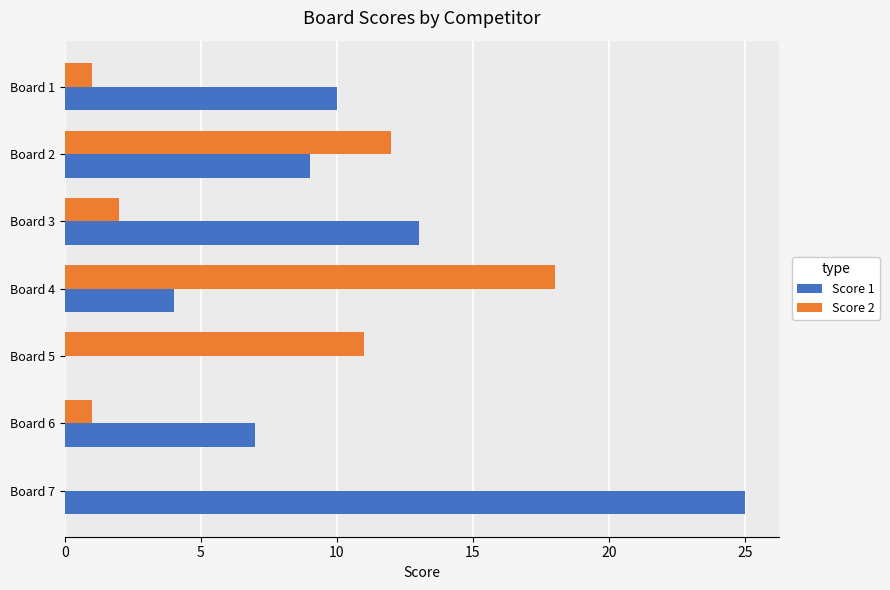

The Score 2 series shows 1 at Board 1. True or false?

True